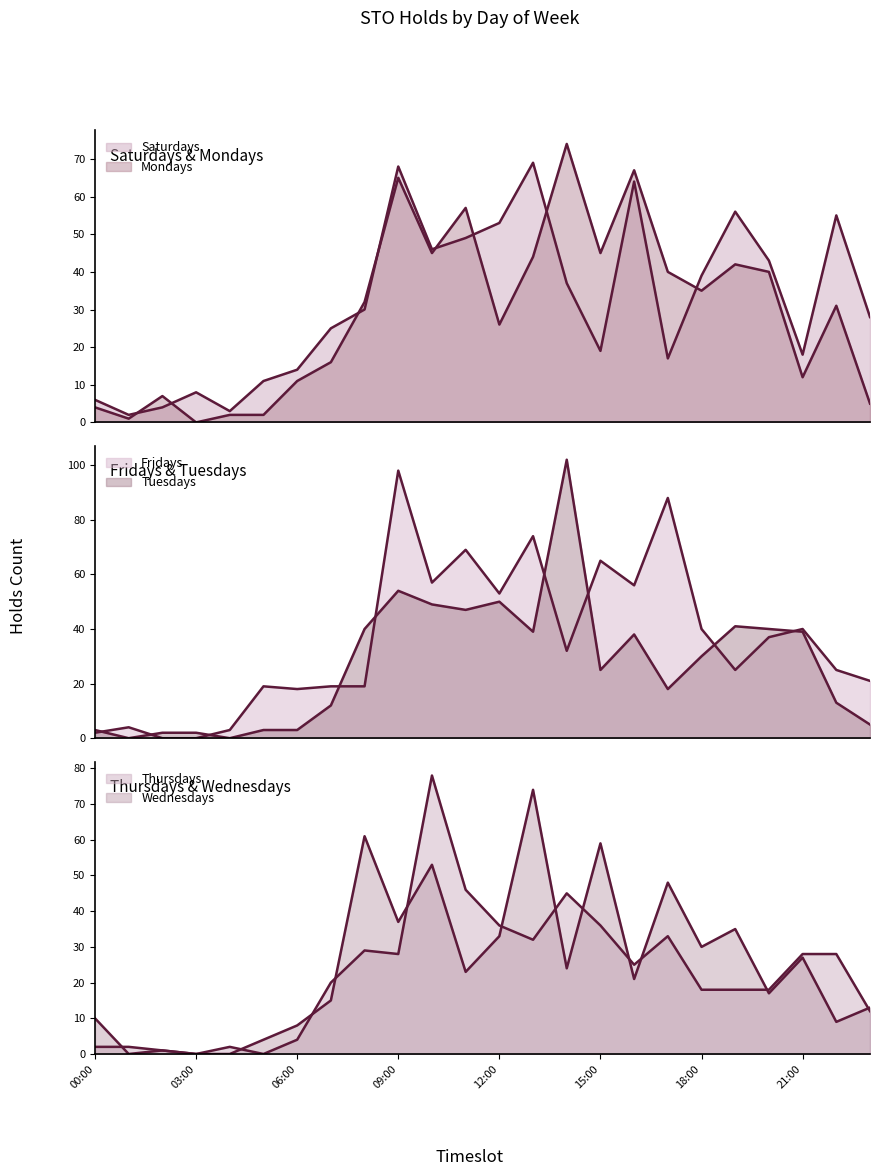

What is the average value of the Tuesdays (line) series?

27